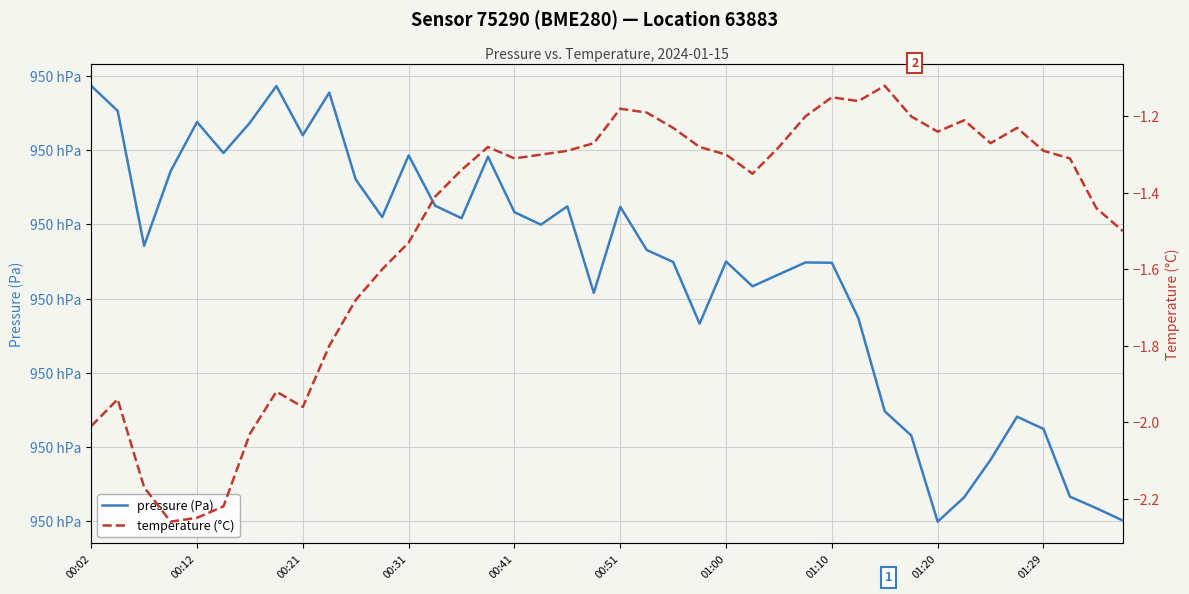

How many lines are shown in the chart?

2